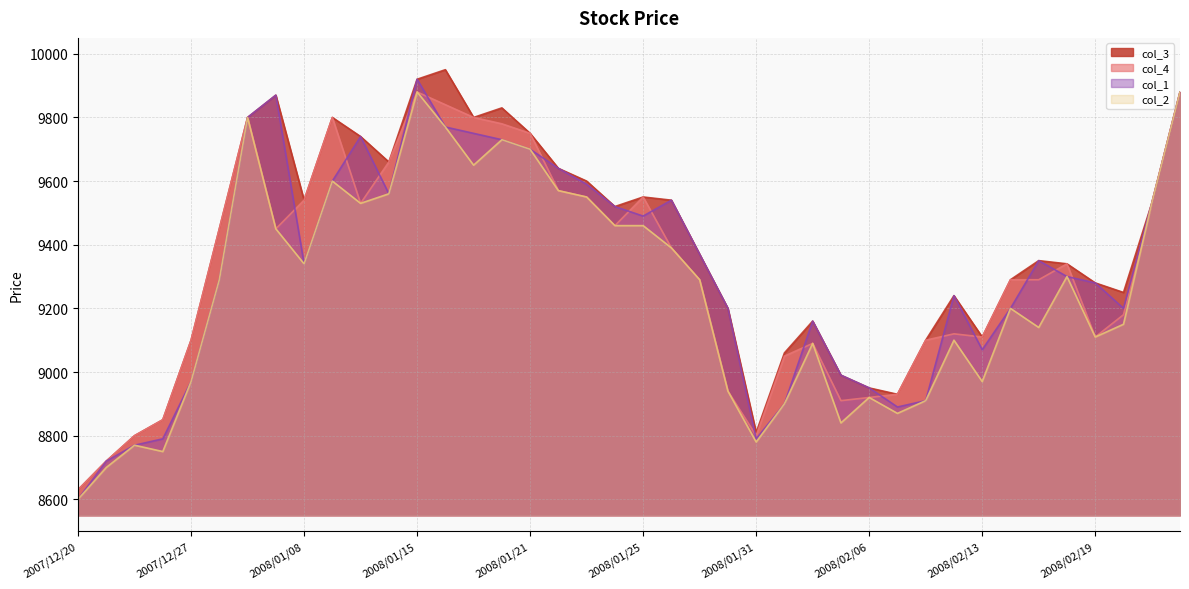

Between 2008/02/07 and 2008/02/22, which series saw the biggest shift?

col_2